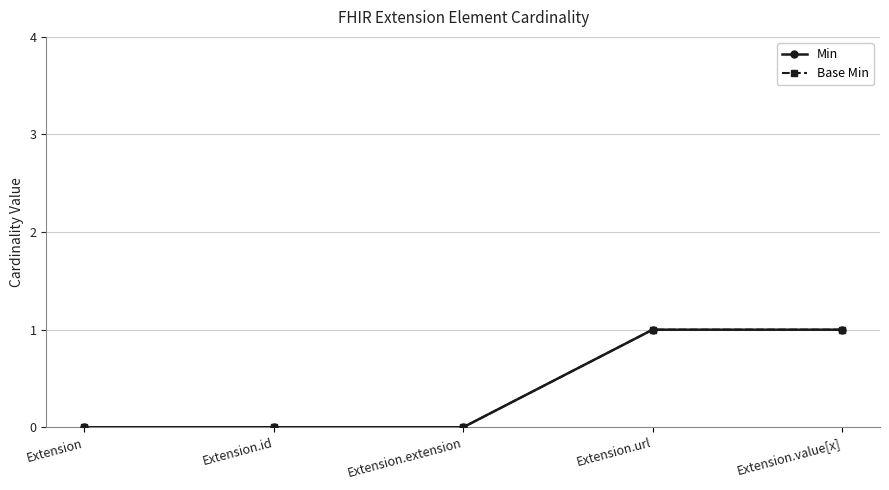

What is the sum of all Base Min values?

2